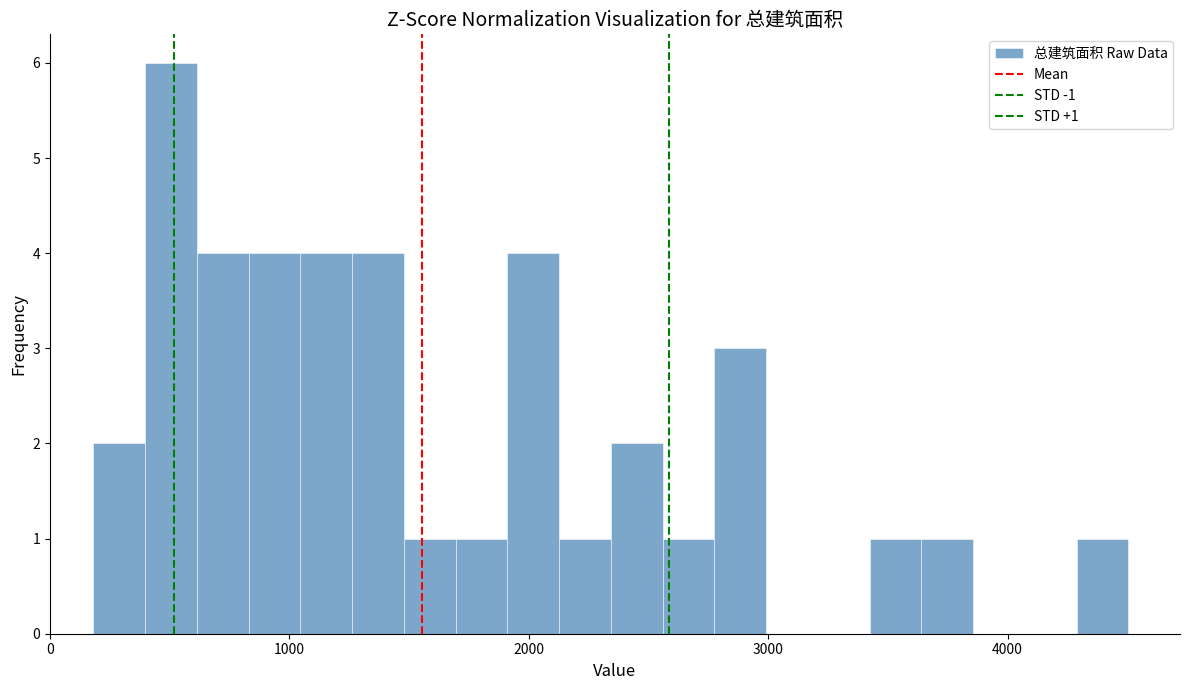

Around what value on the x-axis is the tallest bar? Give the approximate position of its centre, as read against the axis.

500